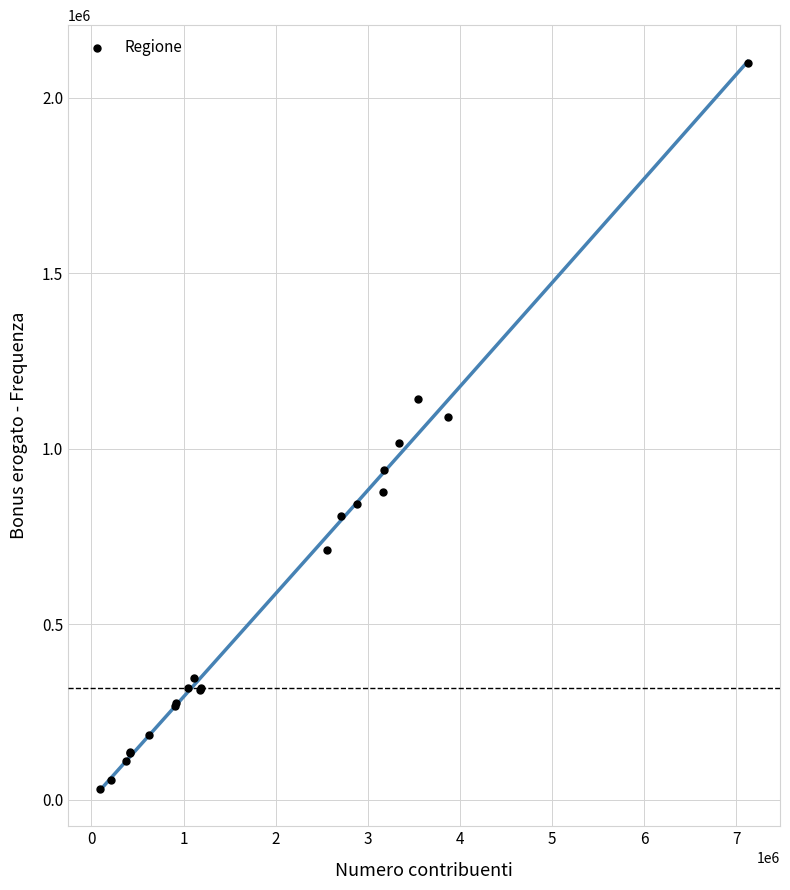

What Y value in the scatter plot is closest to 1064478?

1089432